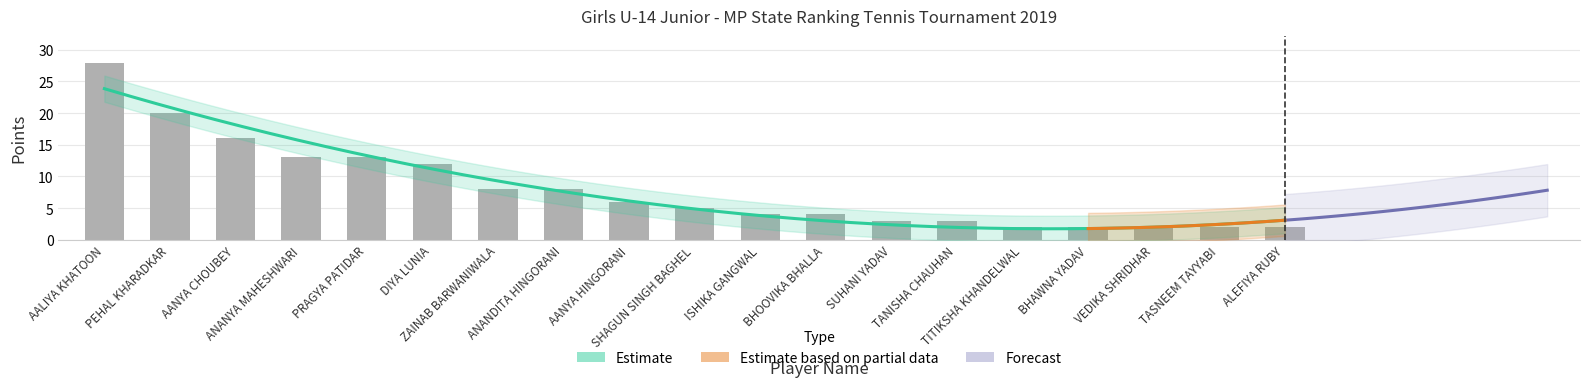

Reading left to right, transcribe all the data shown in this chart.

AALIYA KHATOON=28	PEHAL KHARADKAR=20	AANYA CHOUBEY=16	ANANYA MAHESHWARI=13	PRAGYA PATIDAR=13	DIYA LUNIA=12	ZAINAB BARWANIWALA=8	ANANDITA HINGORANI=8	AANYA HINGORANI=6	SHAGUN SINGH BAGHEL=5	ISHIKA GANGWAL=4	BHOOVIKA BHALLA=4	SUHANI YADAV=3	TANISHA CHAUHAN=3	TITIKSHA KHANDELWAL=2	BHAWNA YADAV=2	VEDIKA SHRIDHAR=2	TASNEEM TAYYABI=2	ALEFIYA RUBY=2